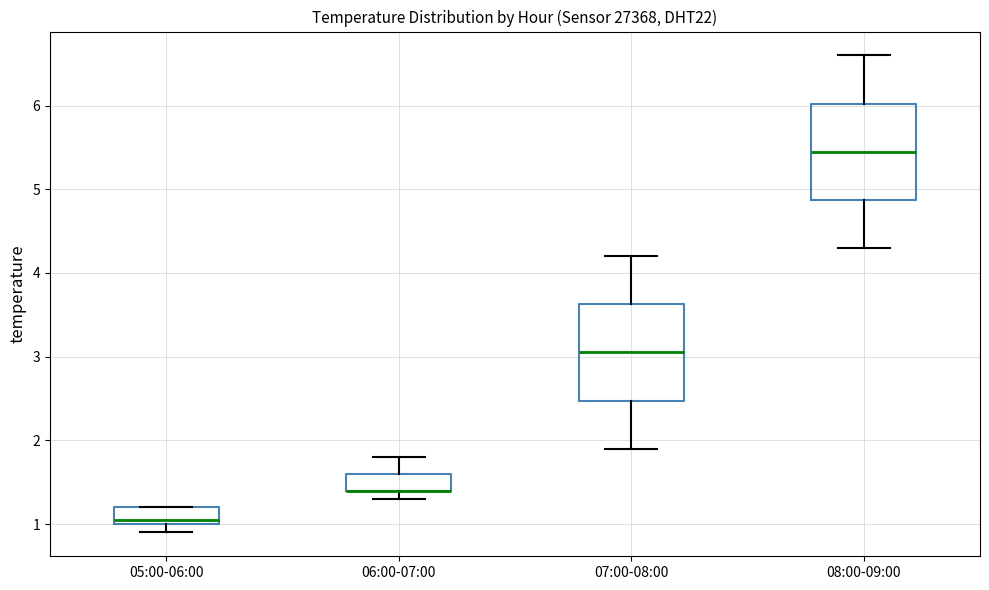

Reading left to right, transcribe this box plot: for each box, give where its median line is, the range the box spans, and where its two whiskers end, as read against the y-axis. The values are not printed on the chart, so give them approximately, as read against the axis.

05:00-06:00: median 1.1, box 1.0 to 1.2, whiskers 0.9 to 1.2
06:00-07:00: median 1.4 (drawn on the box's lower edge), box 1.4 to 1.6, whiskers 1.3 to 1.8
07:00-08:00: median 3.1, box 2.5 to 3.6, whiskers 1.9 to 4.2
08:00-09:00: median 5.5, box 4.9 to 6.0, whiskers 4.3 to 6.6